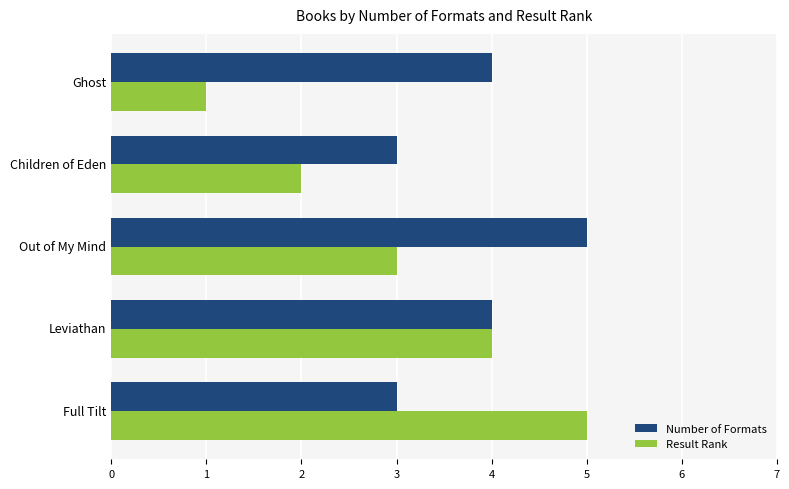

What is the total value across all series at Leviathan?

8